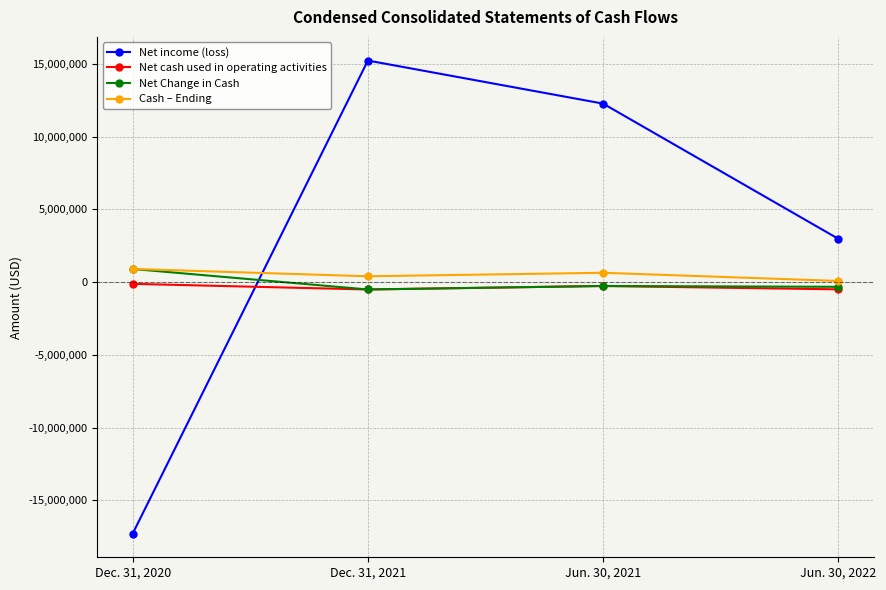

Which series changed the most between Dec. 31, 2020 and Dec. 31, 2021?

Net income (loss)